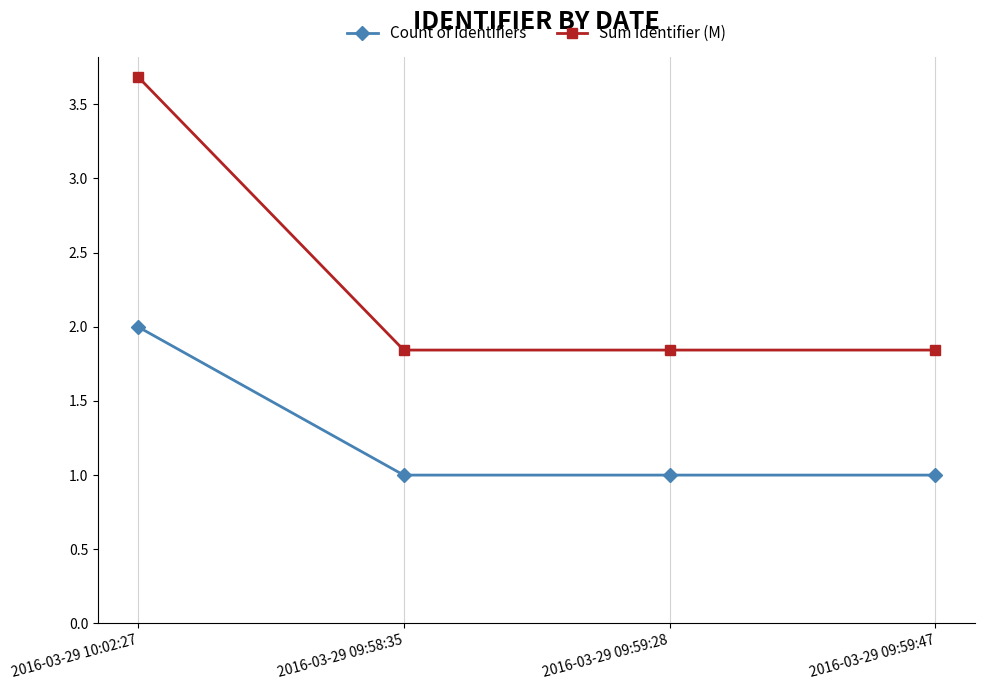

Count the Count of Identifiers values in the range 1 to 2.

4